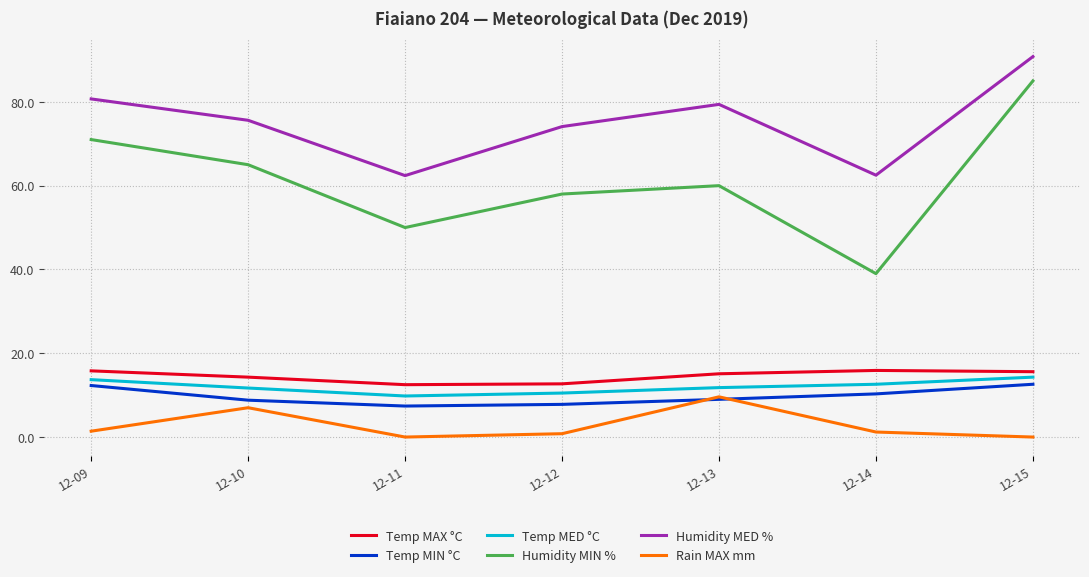

List the labels in order of Humidity MIN % value, smallest first.

12-14, 12-11, 12-12, 12-13, 12-10, 12-09, 12-15